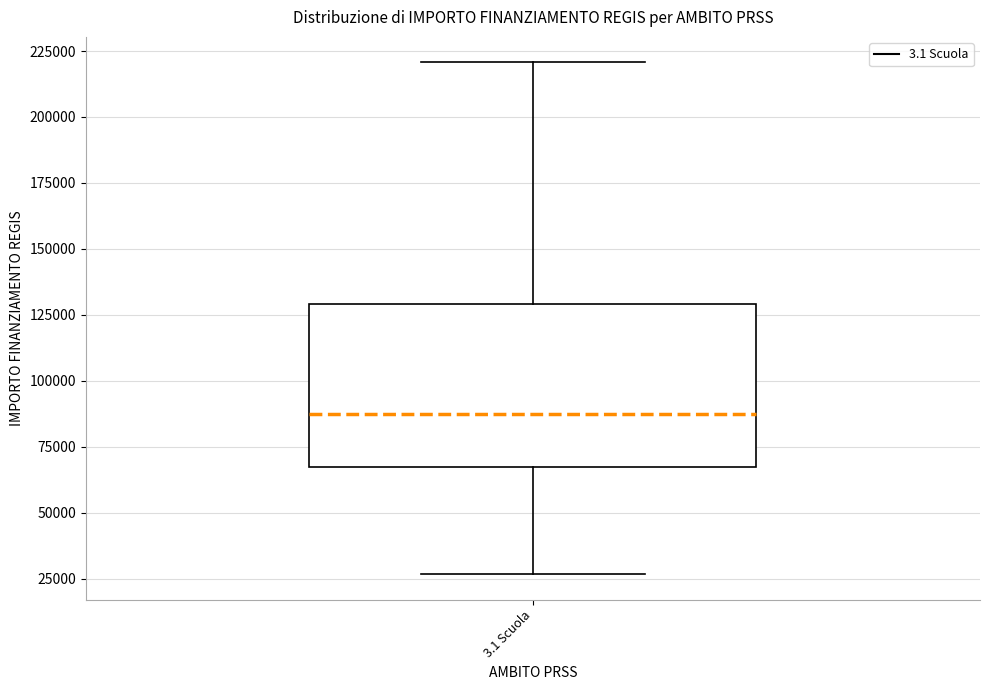

Where is the lower edge of the box for 3.1 Scuola on the y-axis? The values are not printed on the chart, so give them approximately, as read against the axis.

65000